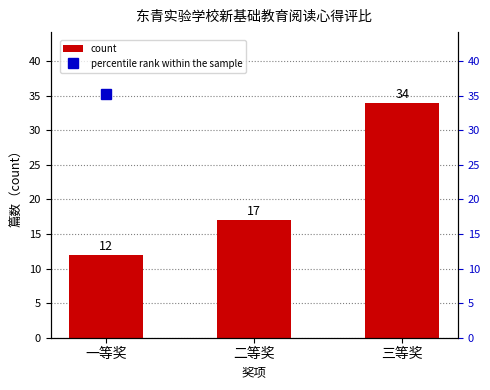

Rank the categories by percentile rank within the sample value from lowest to highest.

一等奖, 二等奖, 三等奖